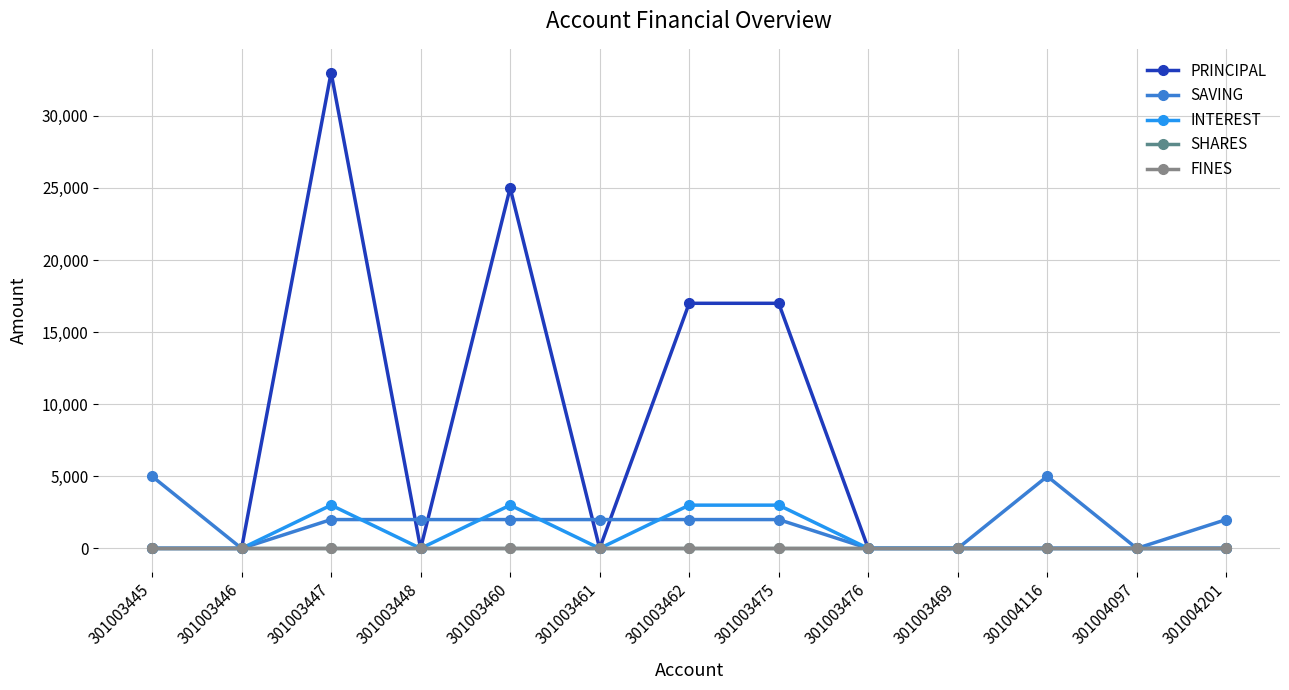

Which has a higher value, 301004097 or 301003475?

301003475